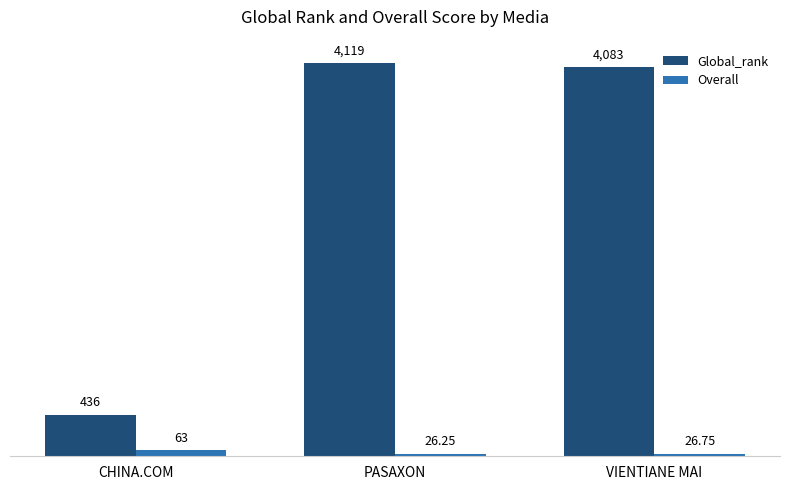

What is the difference between the highest and lowest values at CHINA.COM?

373.0